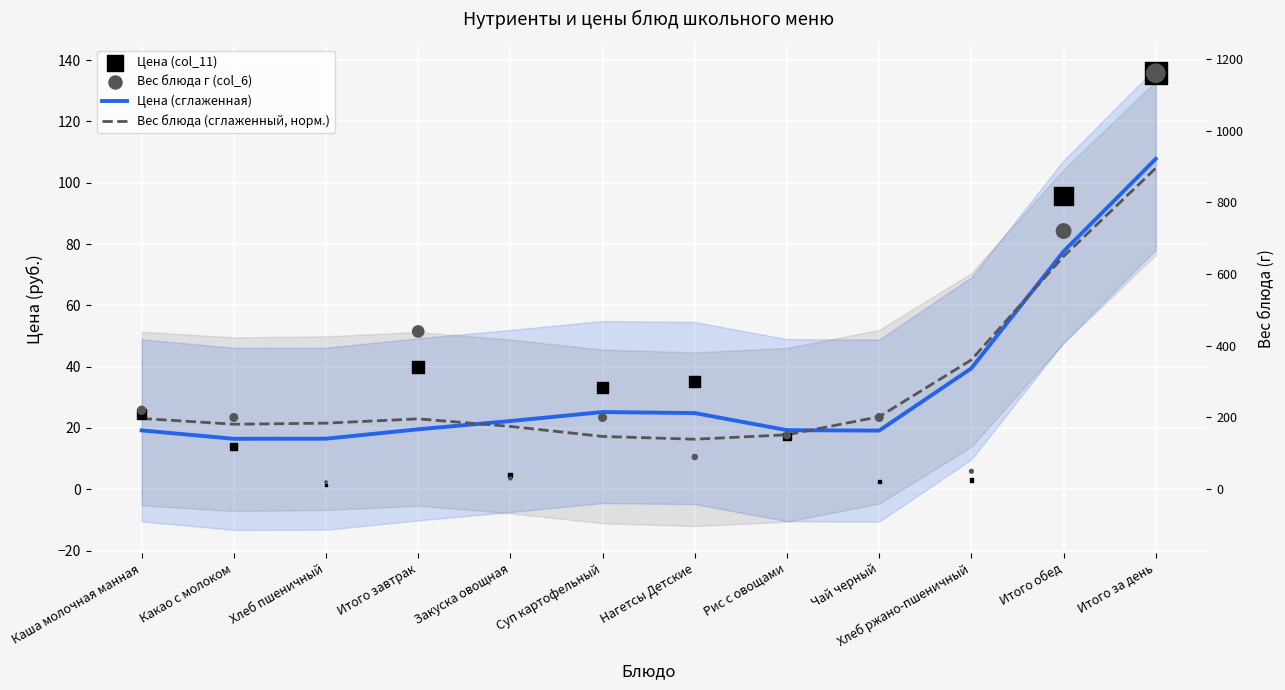

Which series has the largest total across all categories?

Цена (сглаженная)